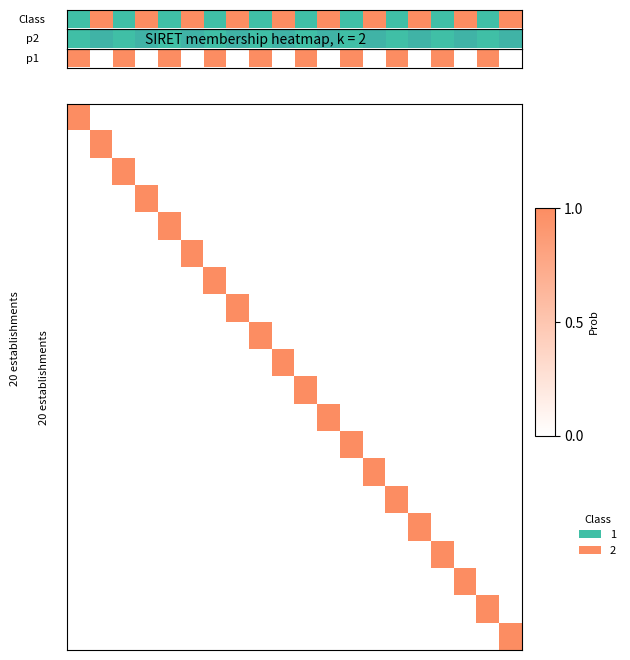

How many distinct data groups are displayed?

20